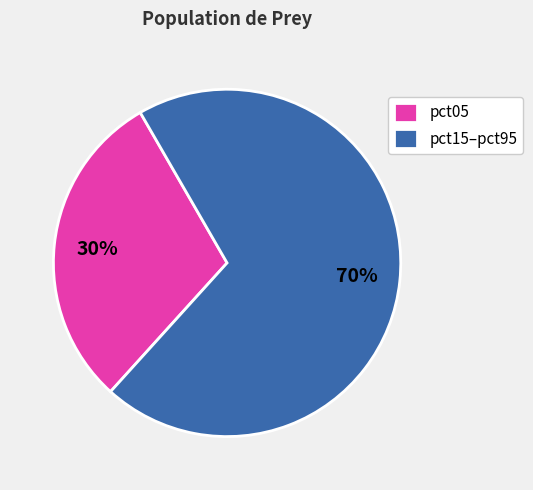

To the nearest percent, what is the difference between the largest and smallest slice percentages?

40%